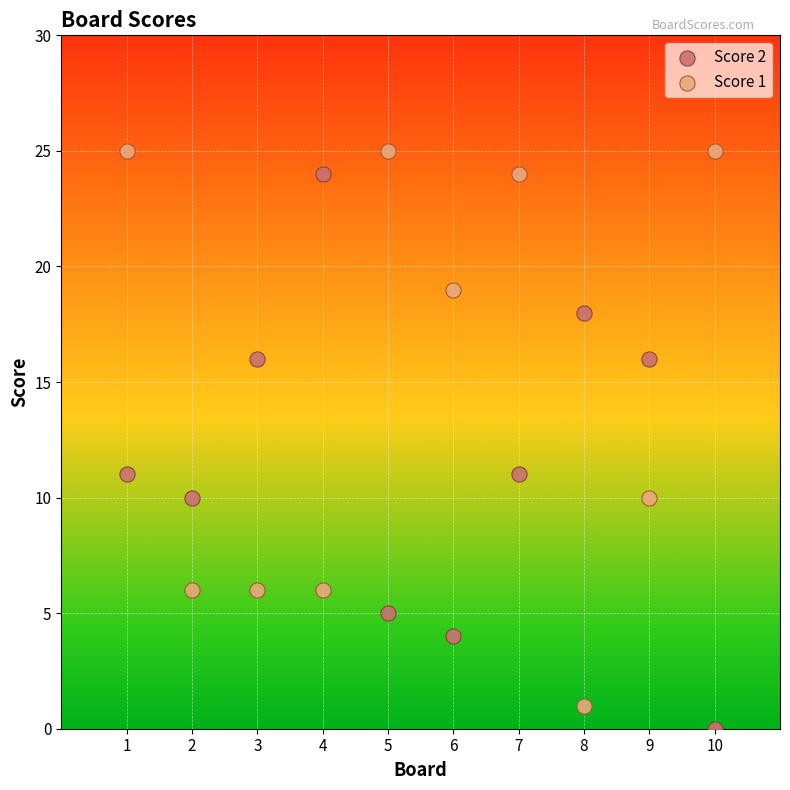

Across all data points, what is the range of X values (max minus min)?

9